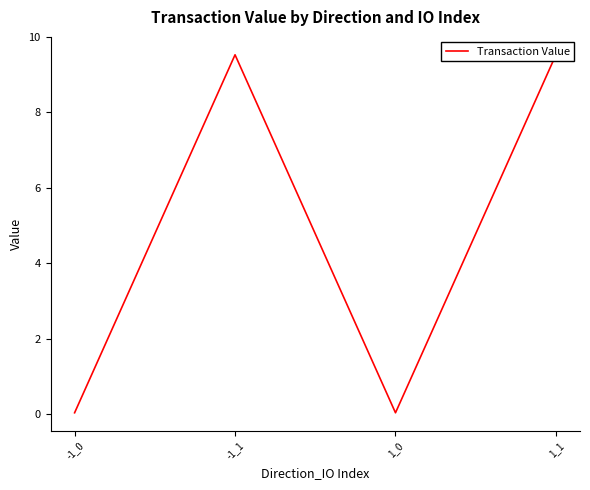

How many data points are above 9?

2